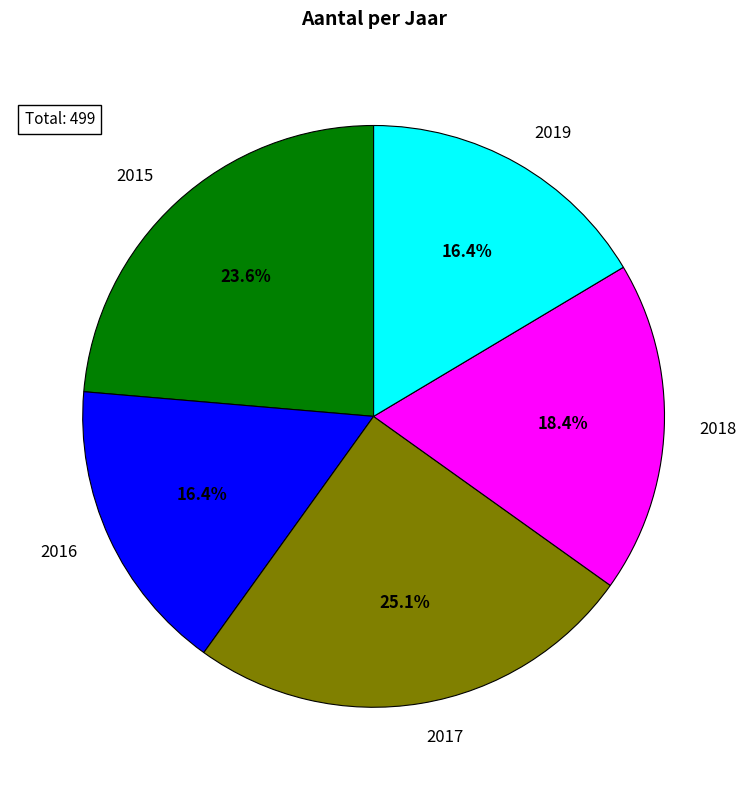

How many slices are in this pie chart?

5